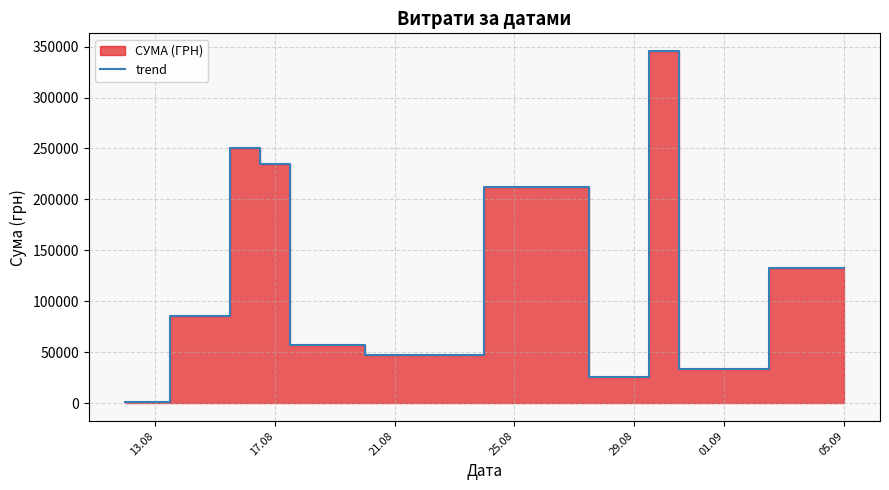

What is the smallest value displayed?

998.2